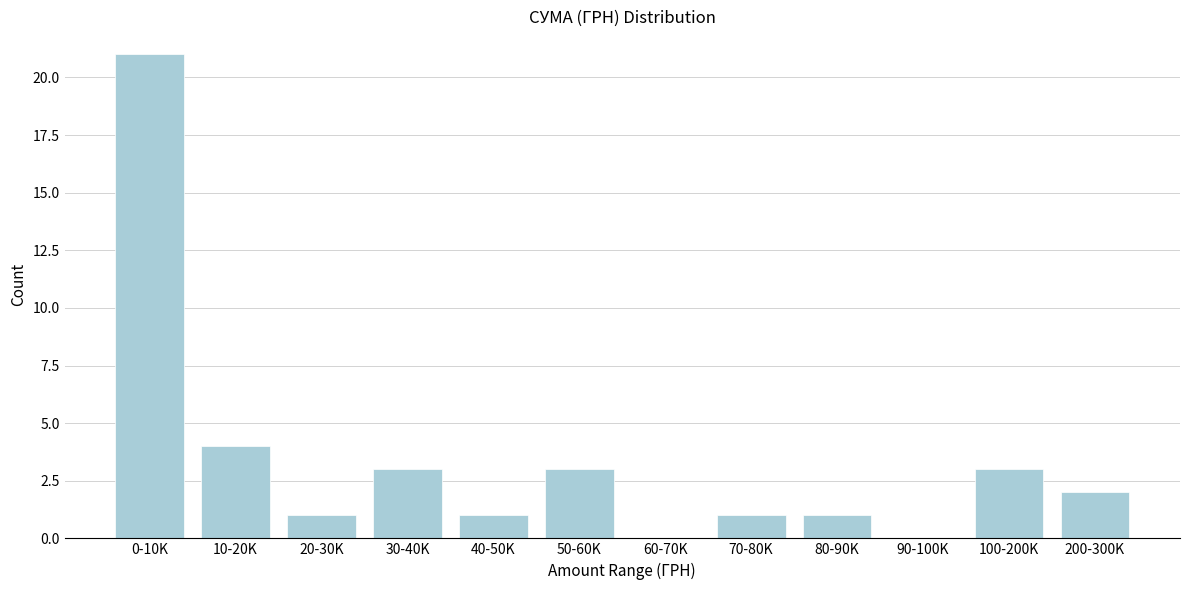

Reading left to right, what are all the values shown in this chart?

0-10K=21	10-20K=4	20-30K=1	30-40K=3	40-50K=1	50-60K=3	60-70K=0	70-80K=1	80-90K=1	90-100K=0	100-200K=3	200-300K=2